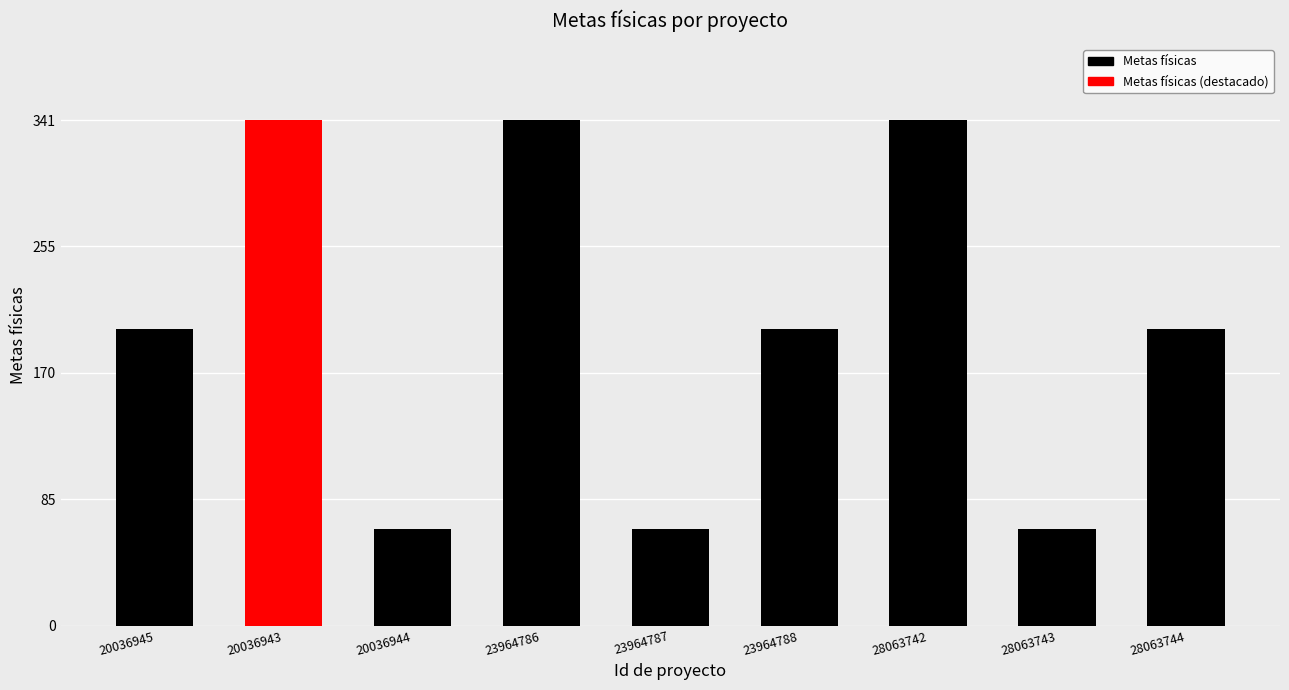

Reading left to right, extract all data points from this chart.

20036945=200	20036943=341	20036944=65	23964786=341	23964787=65	23964788=200	28063742=341	28063743=65	28063744=200